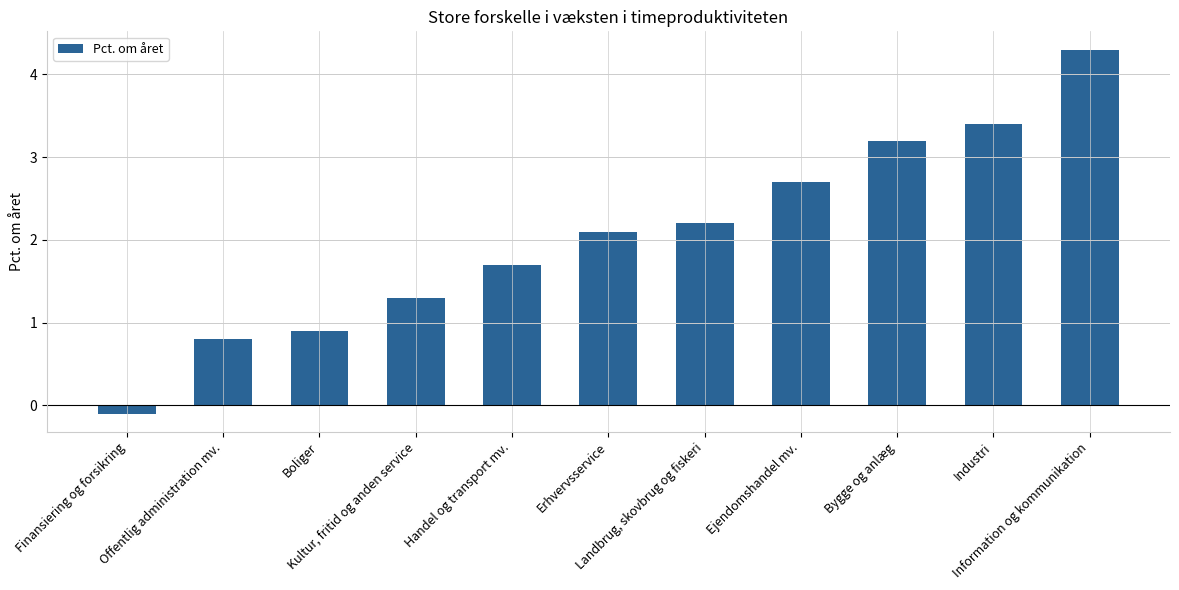

Between Landbrug, skovbrug og fiskeri and Handel og transport mv., which is larger?

Landbrug, skovbrug og fiskeri